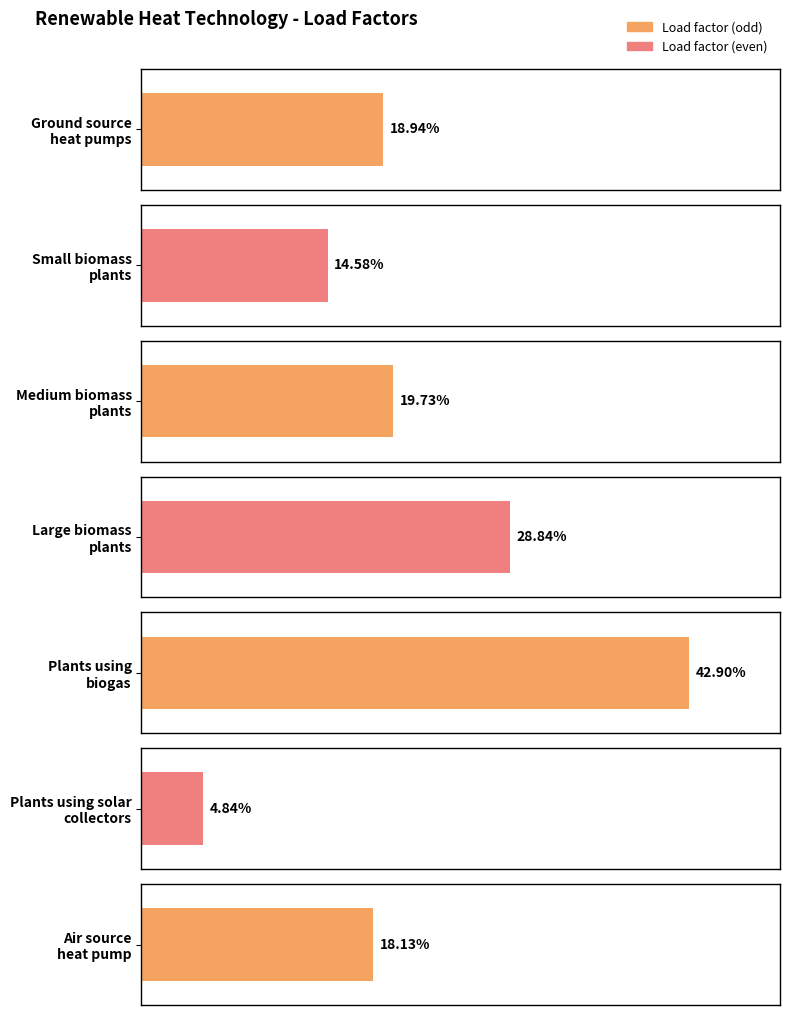

List the labels in order of value, largest first.

Plants using
biogas, Large biomass
plants, Medium biomass
plants, Ground source
heat pumps, Air source
heat pump, Small biomass
plants, Plants using solar
collectors